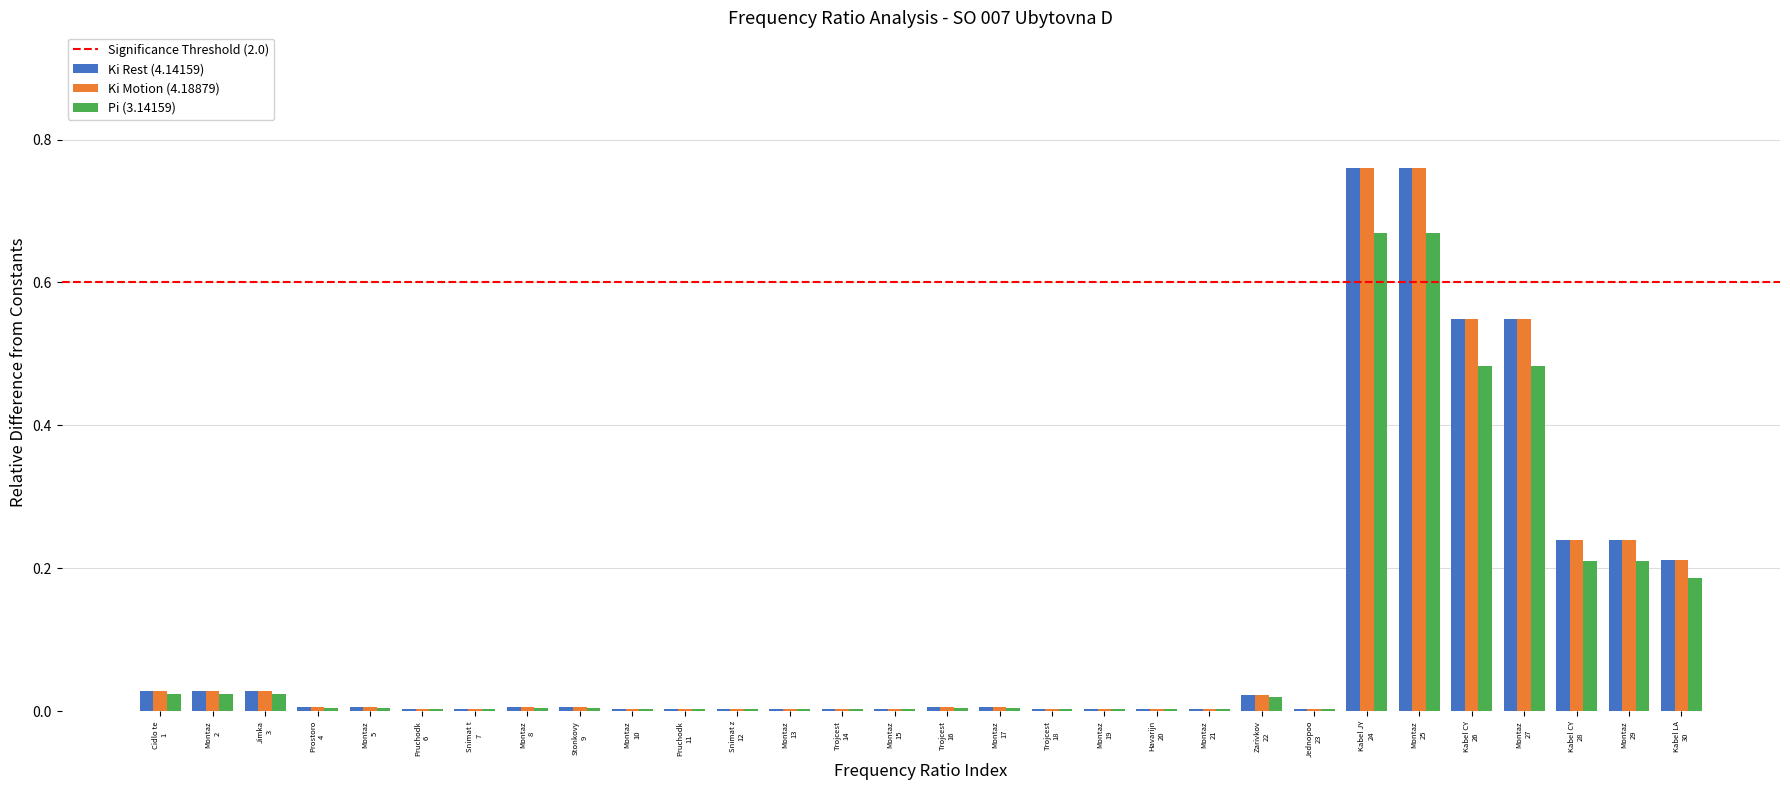

What is the sum of all Pi (3.14159) values?

3.1